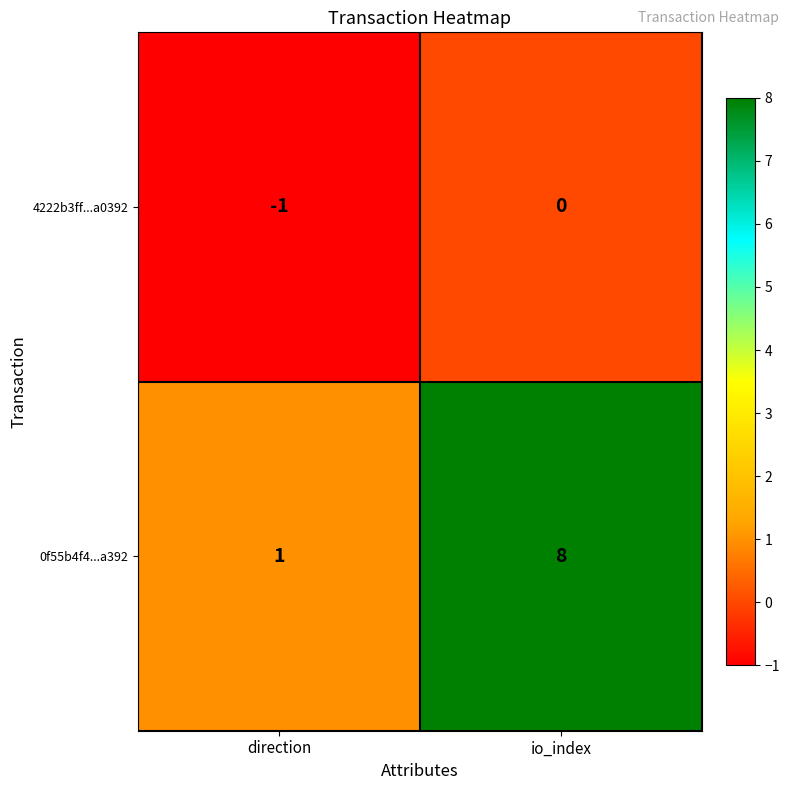

Reading left to right, list all the values displayed in this chart.

4222b3ff...a0392: direction=-1	io_index=0
0f55b4f4...a392: direction=1	io_index=8